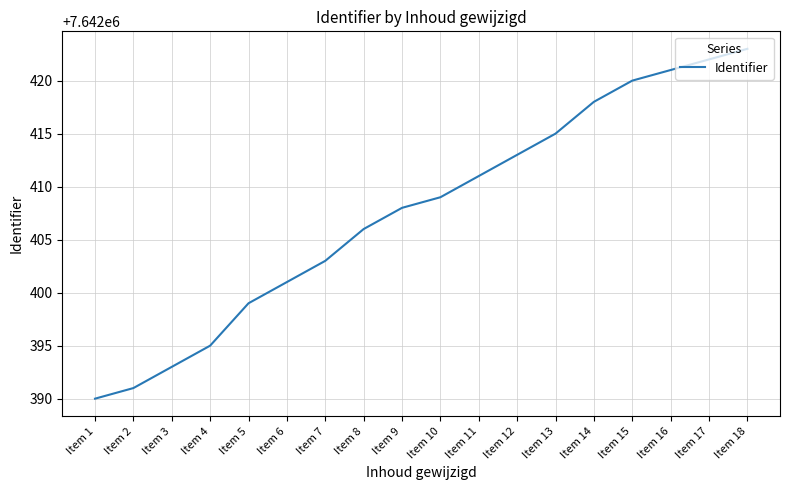

Does the chart display data point markers on the line(s)?

No